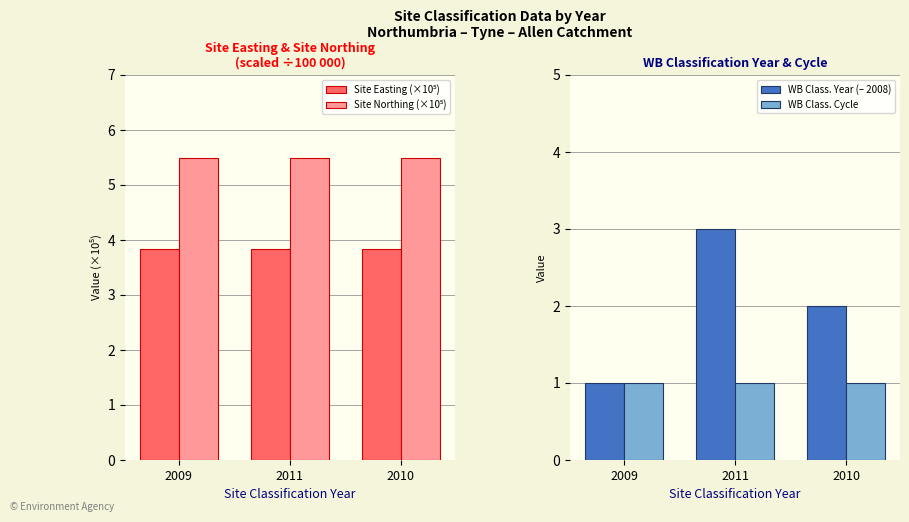

What is the sum of all Site Easting (×10⁵) values?

11.5